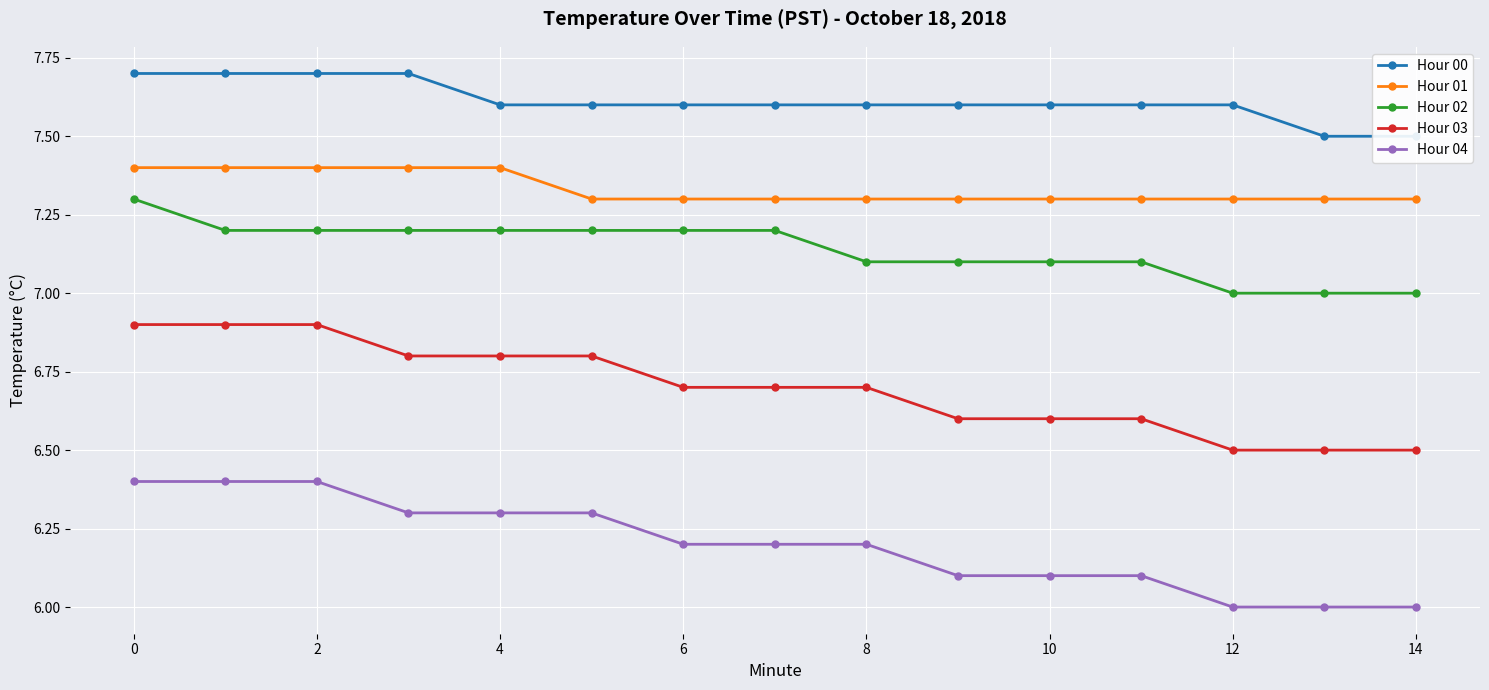

What is the average value of the Hour 02 series?

7.1